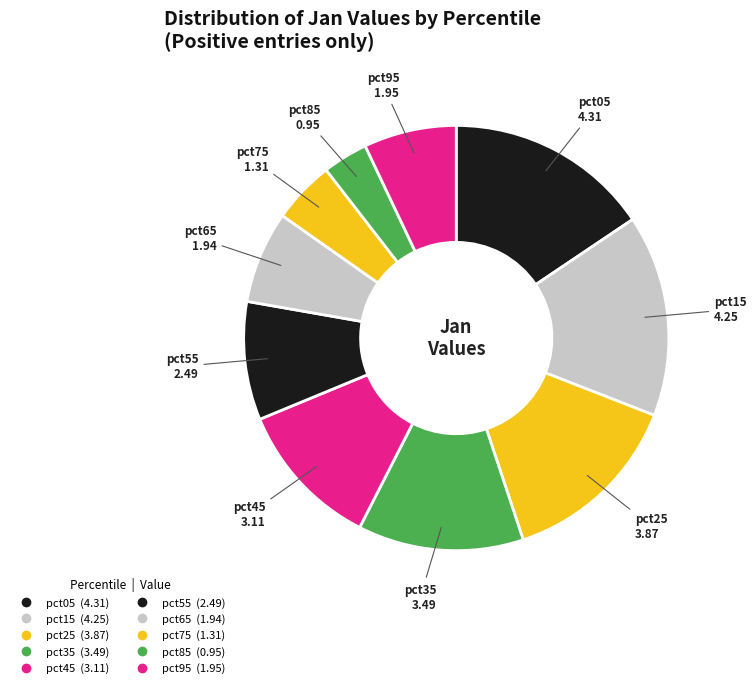

Between pct45 and pct15, which is larger?

pct15